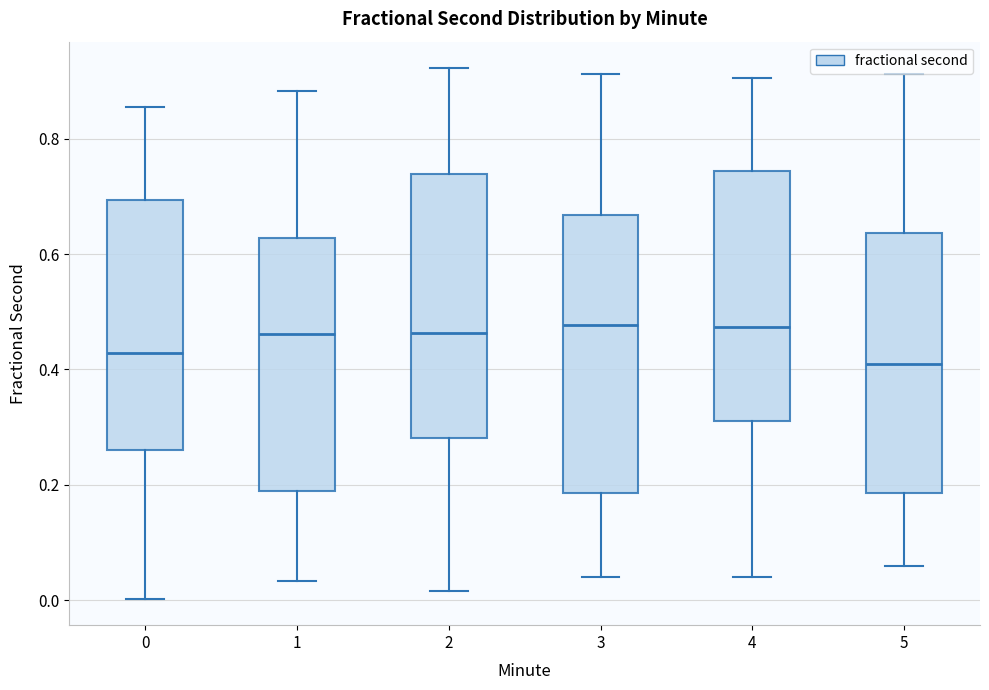

Where does the lower whisker of the box at x = 0 end on the y-axis? The values are not printed on the chart, so give them approximately, as read against the axis.

0.00